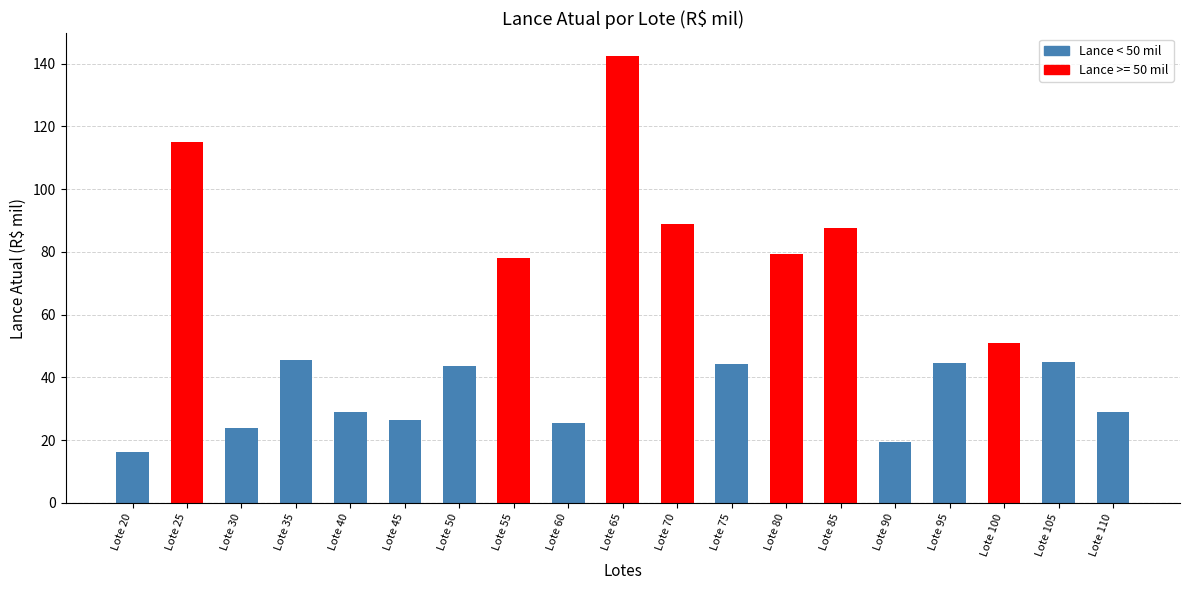

How many bars are there in total?

19